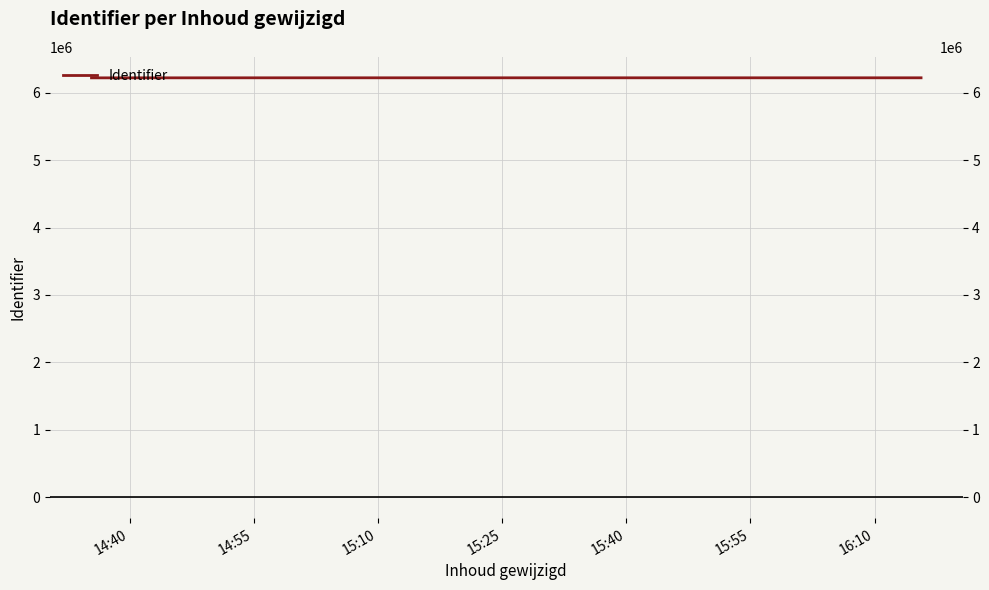

What is the minimum value shown in the chart?

6221841